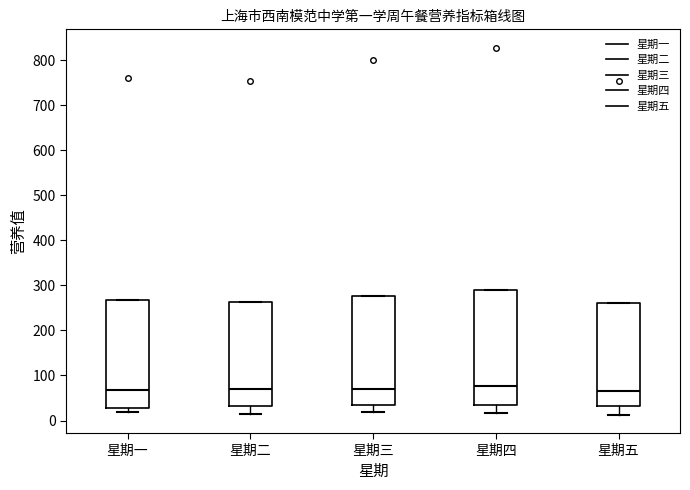

Reading left to right, transcribe this box plot: for each box, give where its median line is, the range the box spans, and where its two whiskers end, as read against the y-axis. The values are not printed on the chart, so give them approximately, as read against the axis.

星期一: median 70, box 30 to 270, whiskers 20 to 270
星期二: median 70, box 30 to 260, whiskers 10 to 260
星期三: median 70, box 30 to 280, whiskers 20 to 280
星期四: median 80, box 40 to 290, whiskers 20 to 290
星期五: median 70, box 30 to 260, whiskers 10 to 260